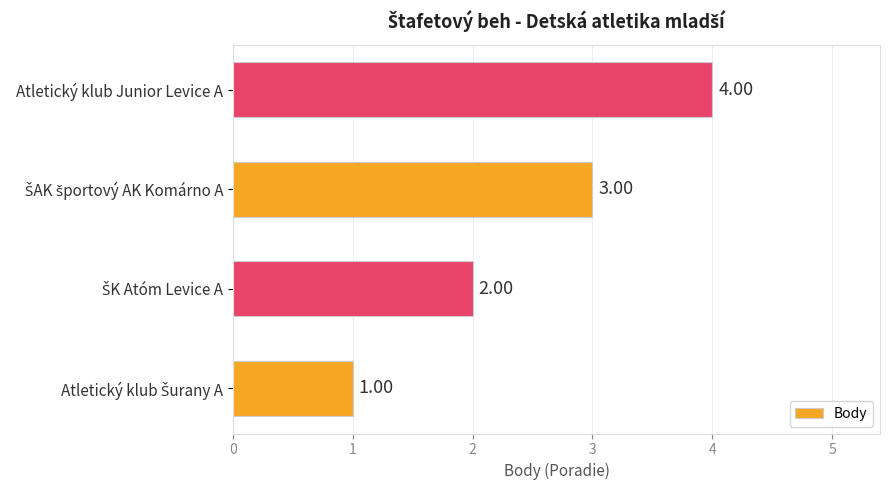

Are the bars horizontal?

Yes